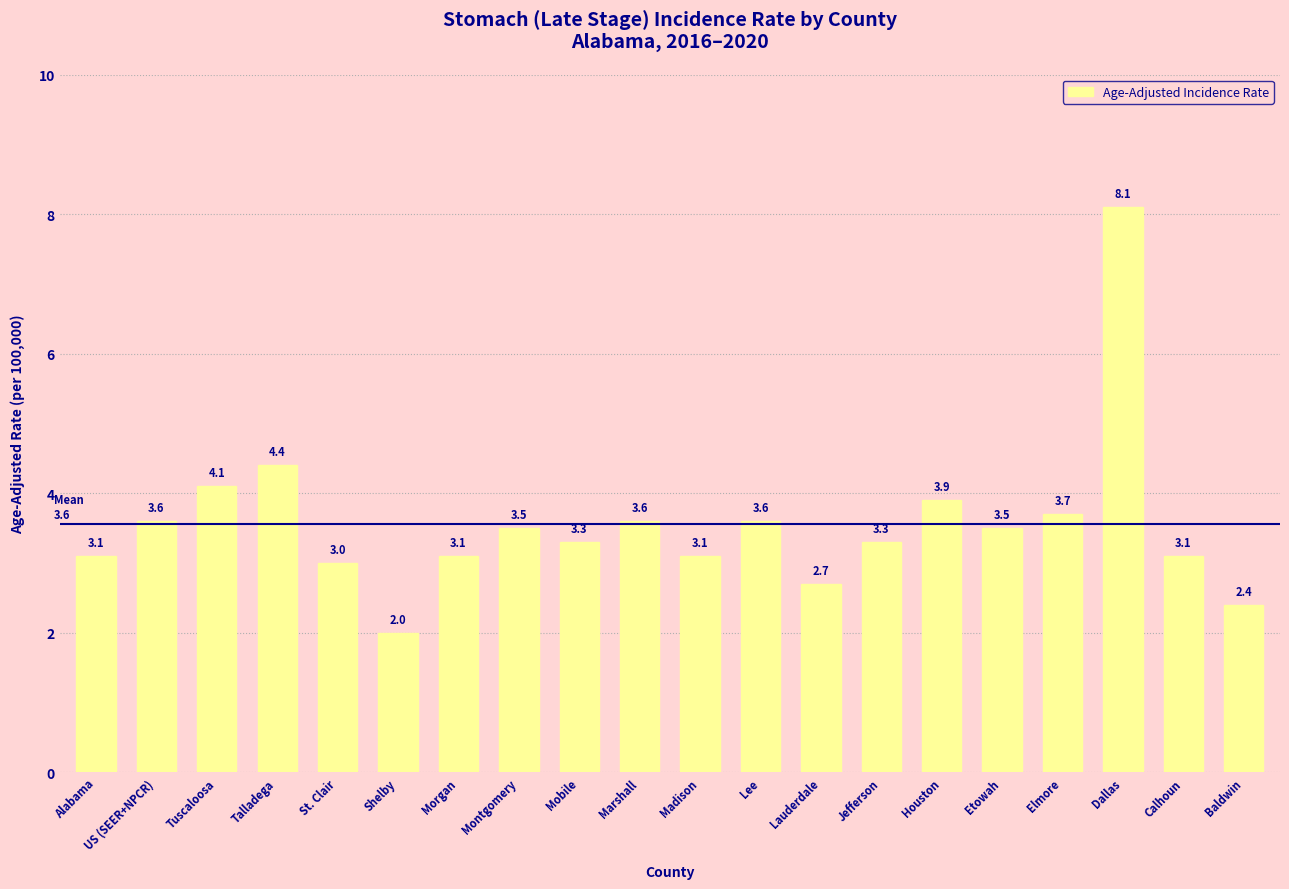

What is the sum of all values?

71.1